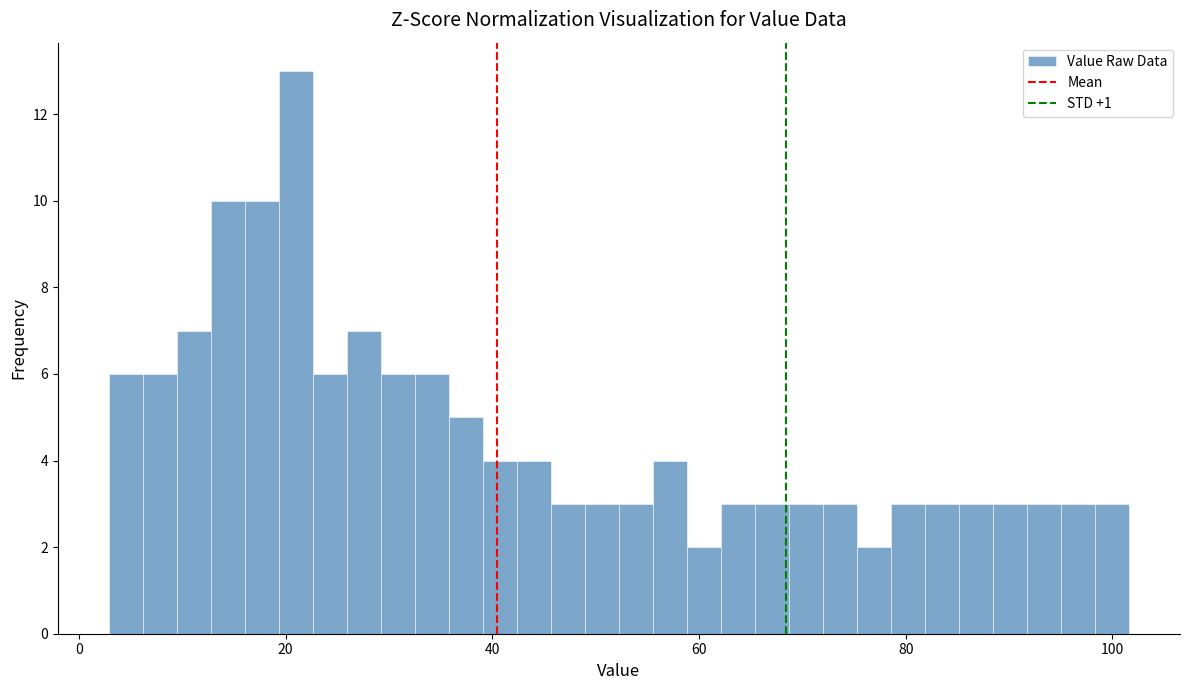

Read against the x-axis, roughly where is the centre of the tallest bar?

20